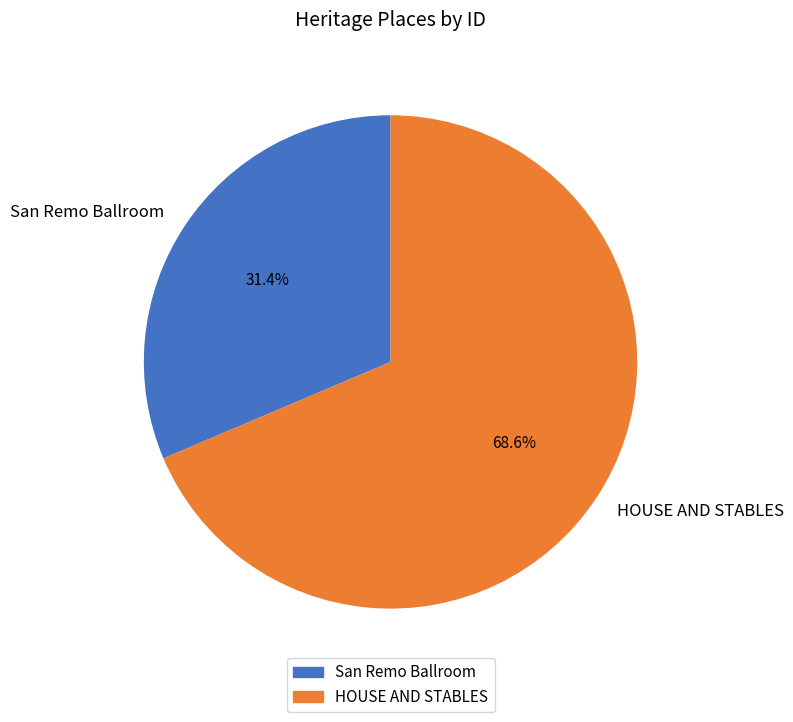

How many segments does this pie chart have?

2